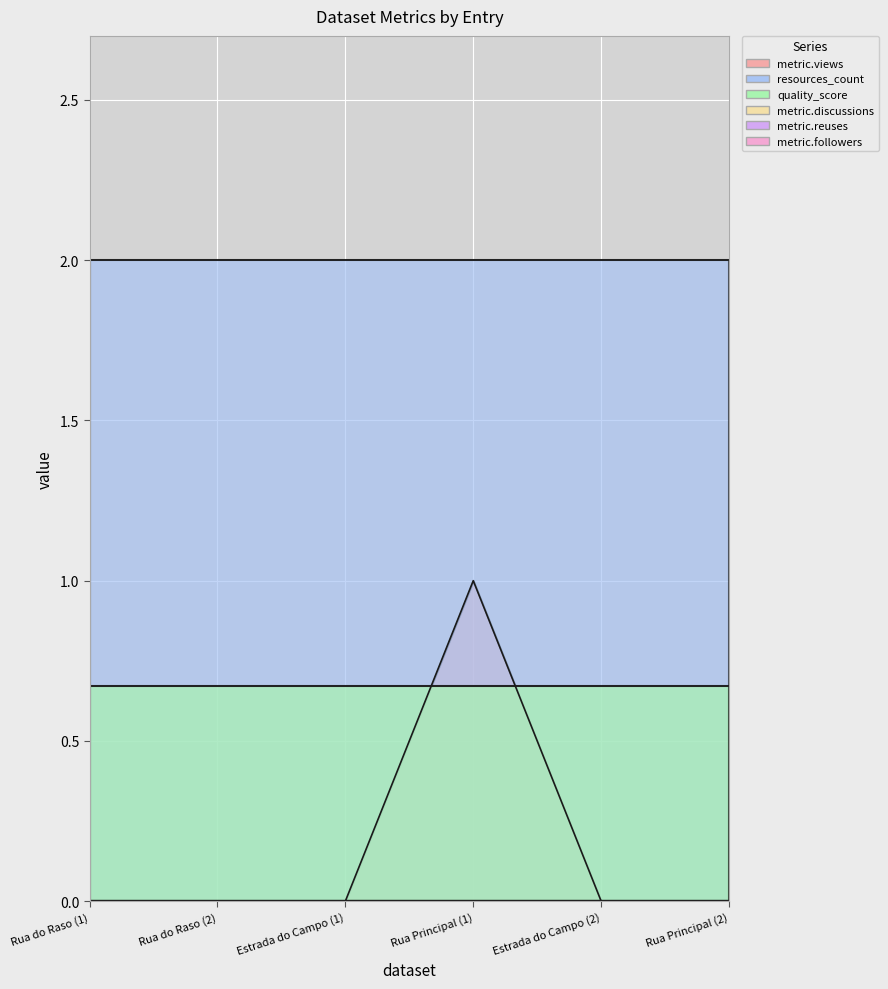

What is the label of the 3rd point from the right?

Rua Principal (1)